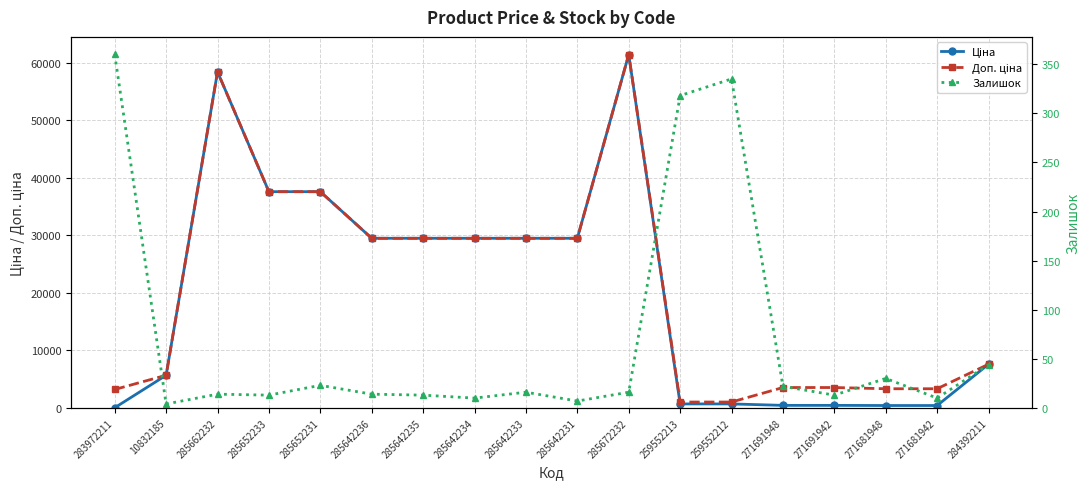

What is the total value across all series at 285662232?

116867.1